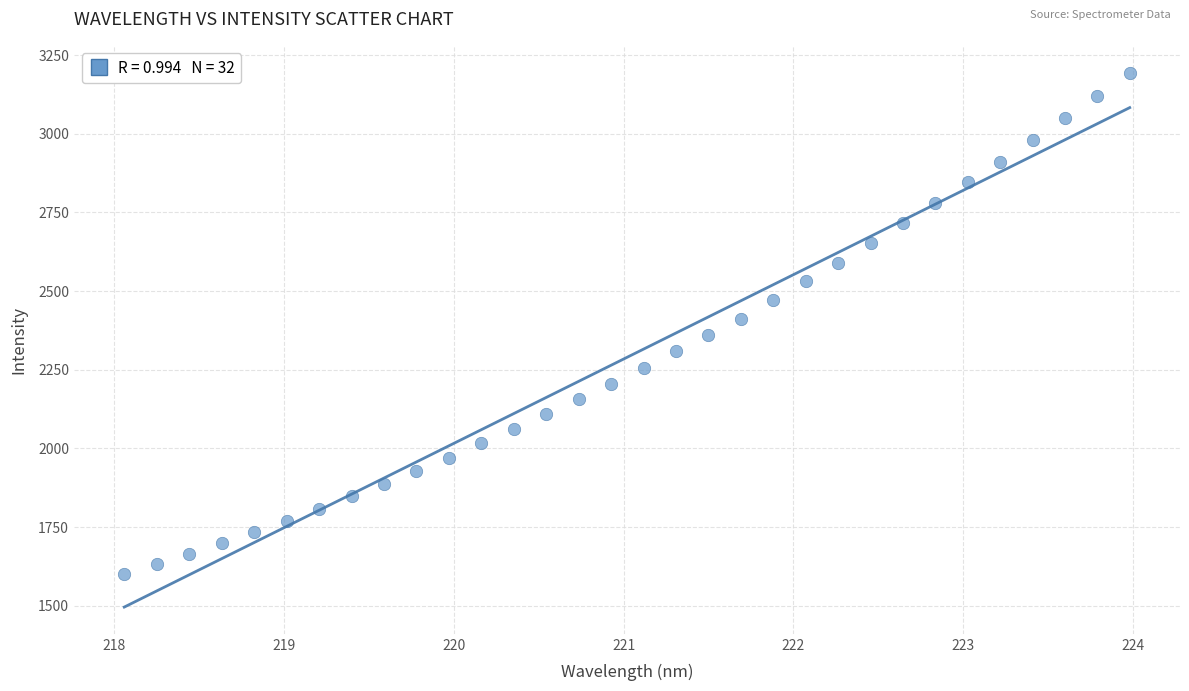

What is the range of Y values (max minus min)?

1594.1